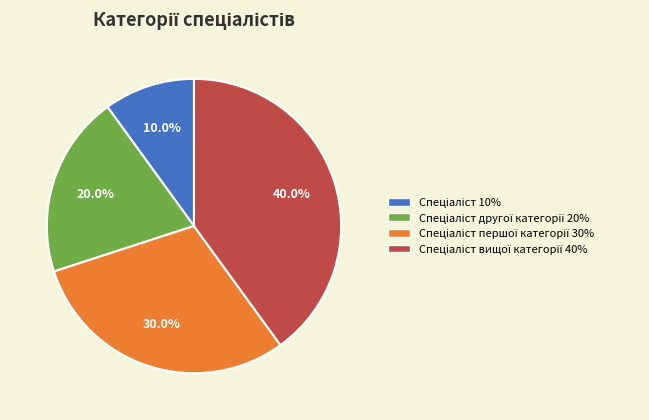

Is there any slice that represents more than half of the pie?

No